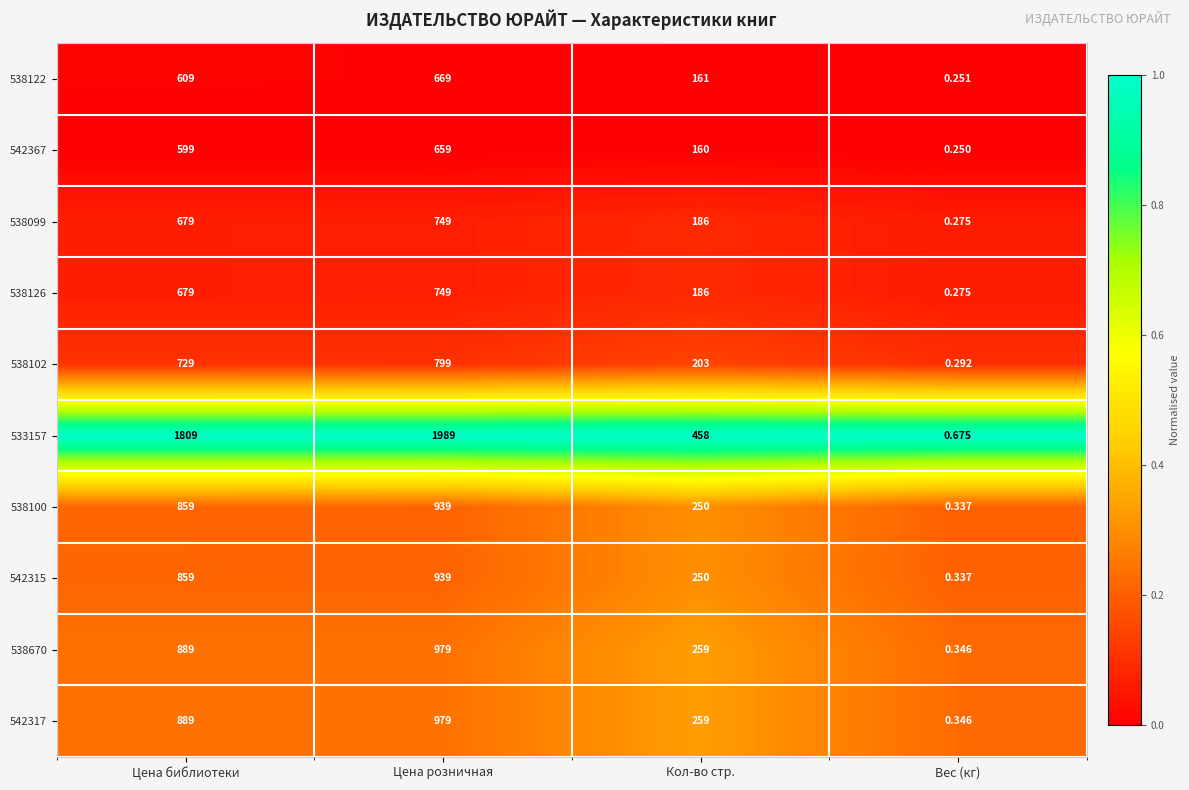

At which label is 538670 closest to 489?

Кол-во стр.